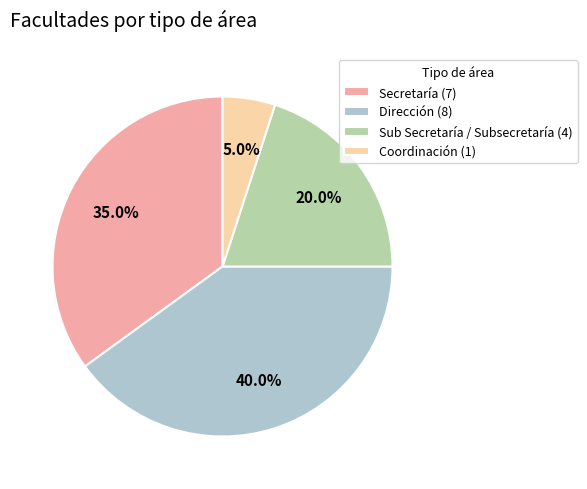

To the nearest percent, what is the average slice percentage?

25%